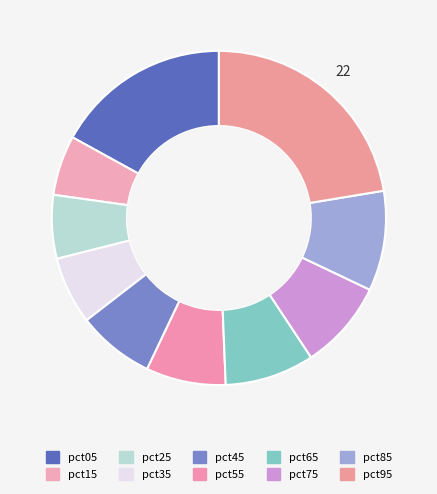

The pct05 slice represents 28% of the pie. True or false?

False